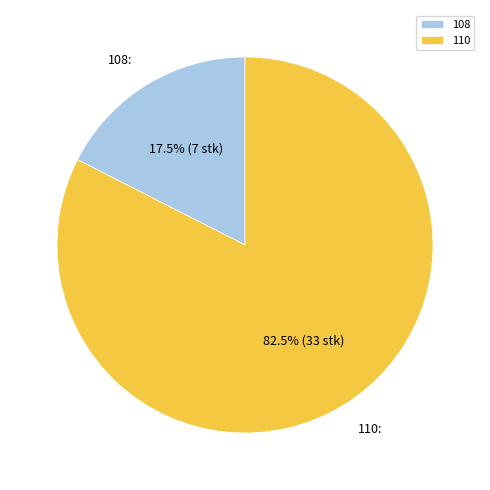

Does 110 account for over 50% of the chart?

Yes